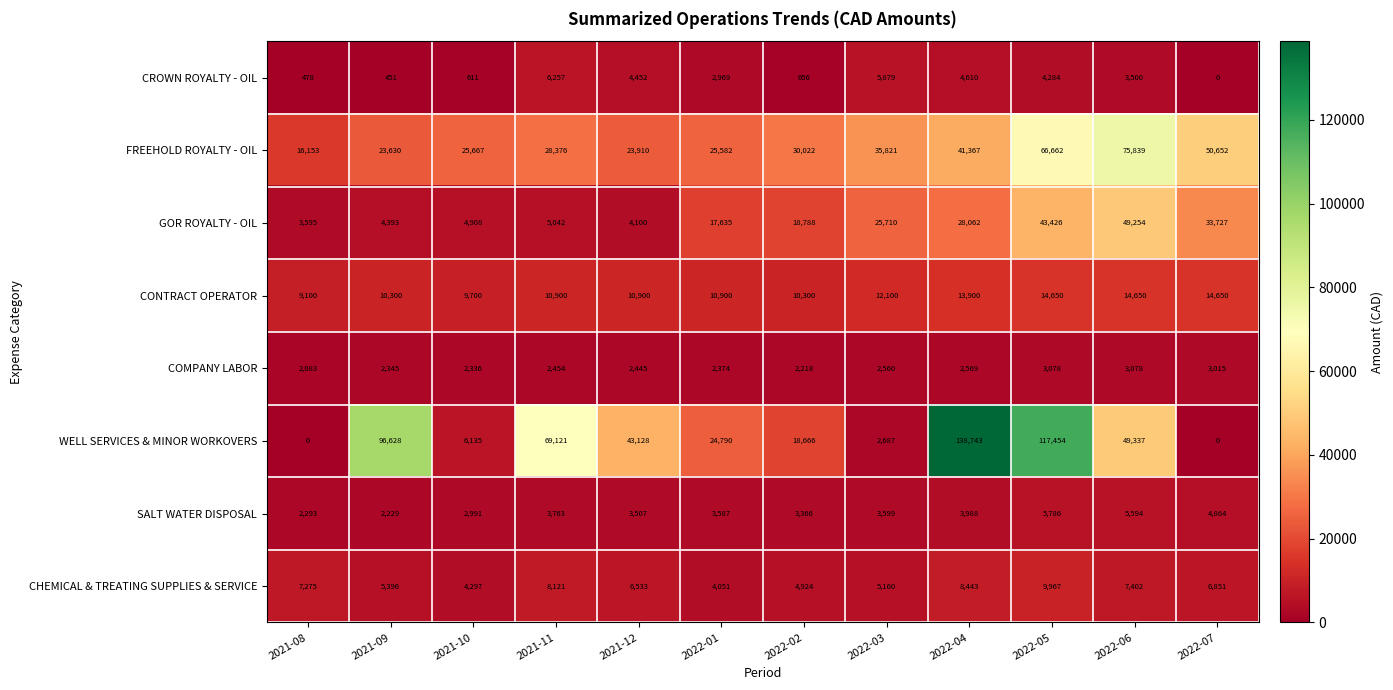

What is the highest value of the CONTRACT OPERATOR series?

14650